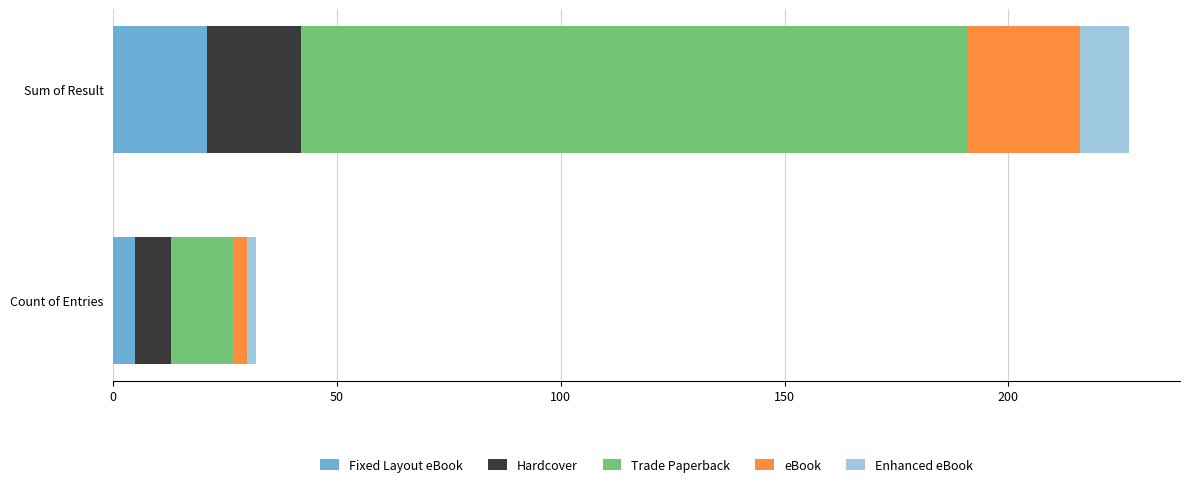

How many distinct data groups are displayed?

5